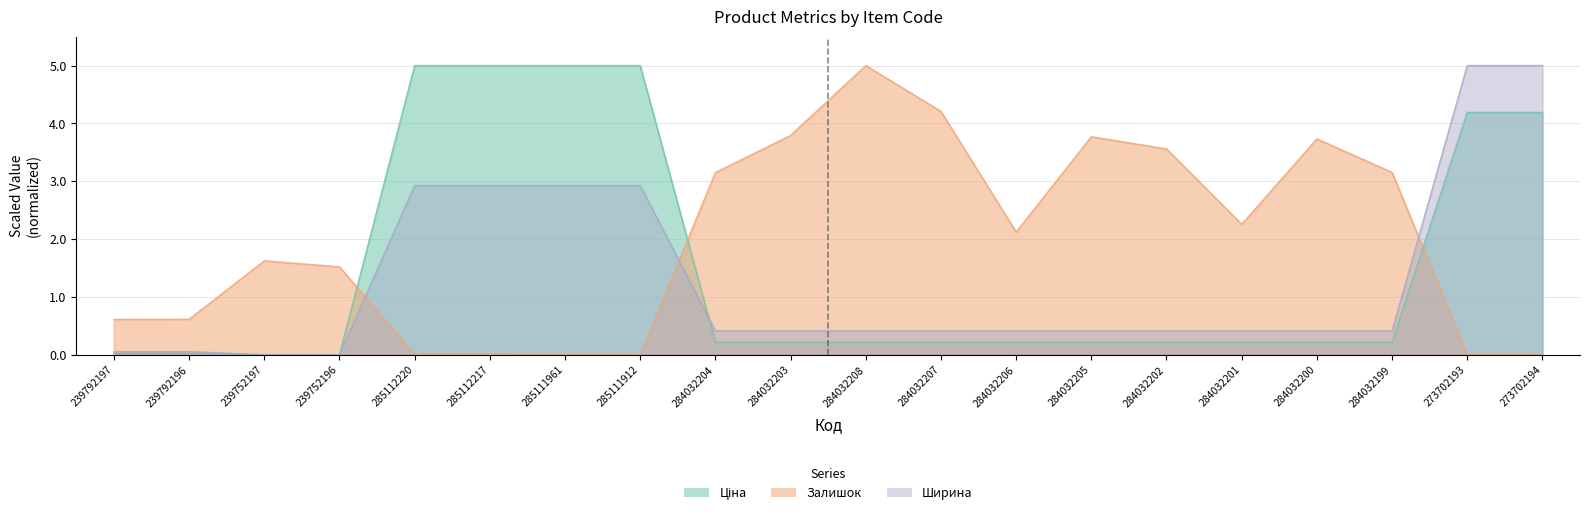

Rank the series at 284032200 from highest to lowest value.

Залишок, Ширина, Ціна